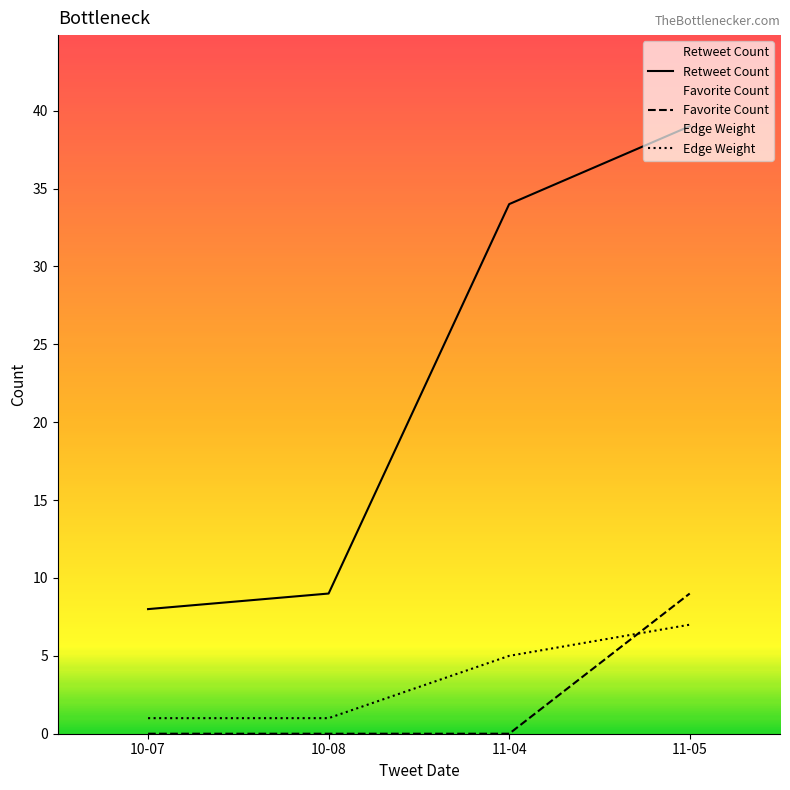

What is the label of the 2nd point from the left?

10-08